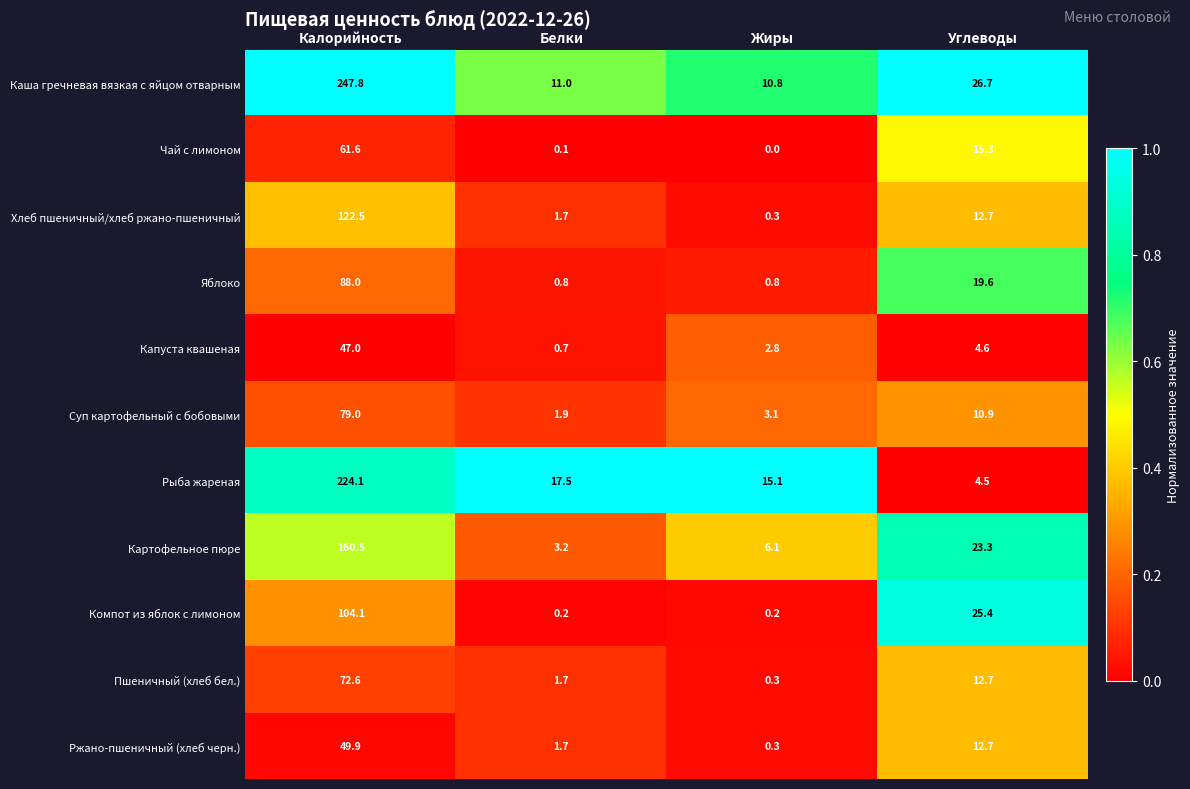

List the series in order of their peak value, highest first.

Каша гречневая вязкая с яйцом отварным, Рыба жареная, Картофельное пюре, Хлеб пшеничный/хлеб ржано-пшеничный, Компот из яблок с лимоном, Яблоко, Суп картофельный с бобовыми, Пшеничный (хлеб бел.), Чай с лимоном, Ржано-пшеничный (хлеб черн.), Капуста квашеная